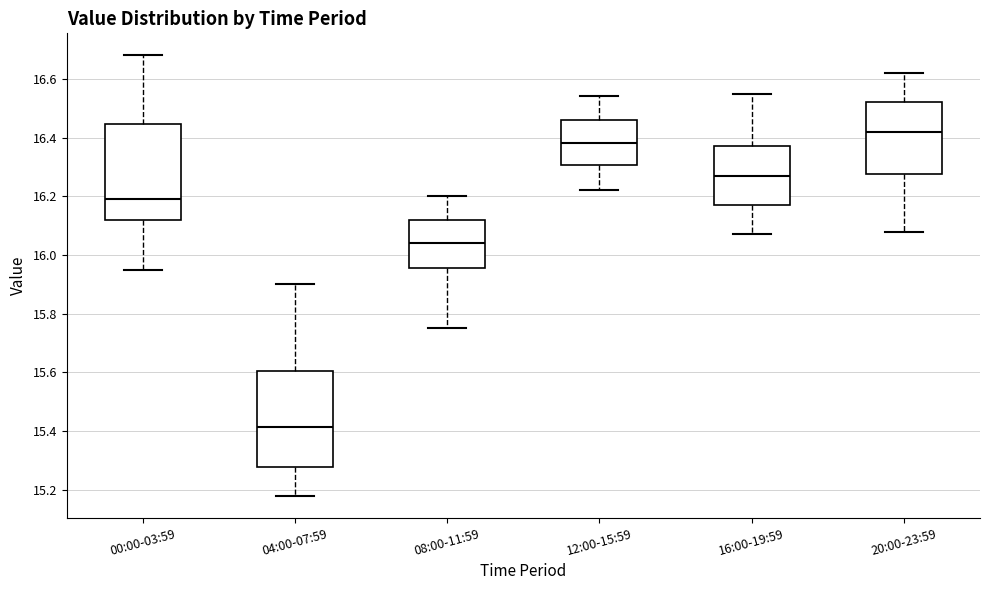

Reading left to right, transcribe this box plot: for each box, give where its median line is, the range the box spans, and where its two whiskers end, as read against the y-axis. The values are not printed on the chart, so give them approximately, as read against the axis.

00:00-03:59: median 16.20, box 16.12 to 16.44, whiskers 15.96 to 16.68
04:00-07:59: median 15.42, box 15.28 to 15.60, whiskers 15.18 to 15.90
08:00-11:59: median 16.04, box 15.96 to 16.12, whiskers 15.76 to 16.20
12:00-15:59: median 16.38, box 16.30 to 16.46, whiskers 16.22 to 16.54
16:00-19:59: median 16.28, box 16.18 to 16.38, whiskers 16.08 to 16.56
20:00-23:59: median 16.42, box 16.28 to 16.52, whiskers 16.08 to 16.62